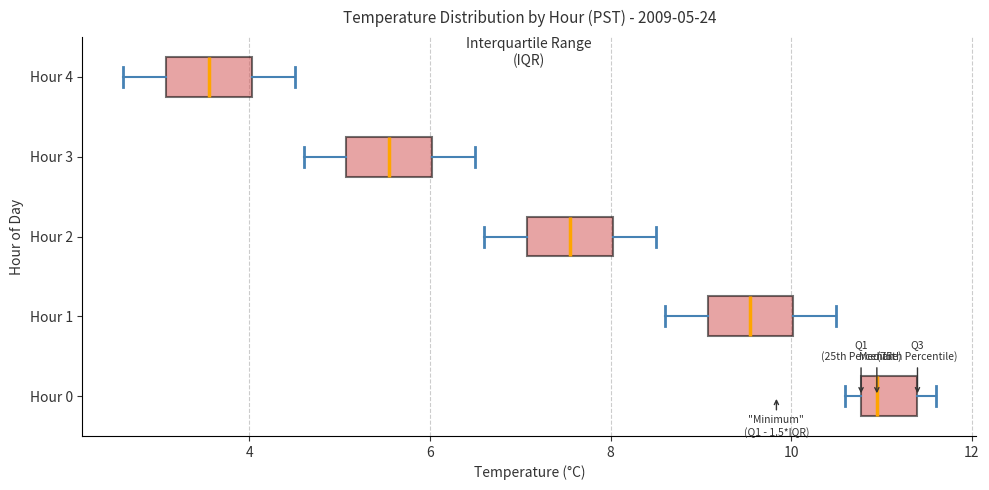

Which box has the furthest to the left median line?

Hour 4